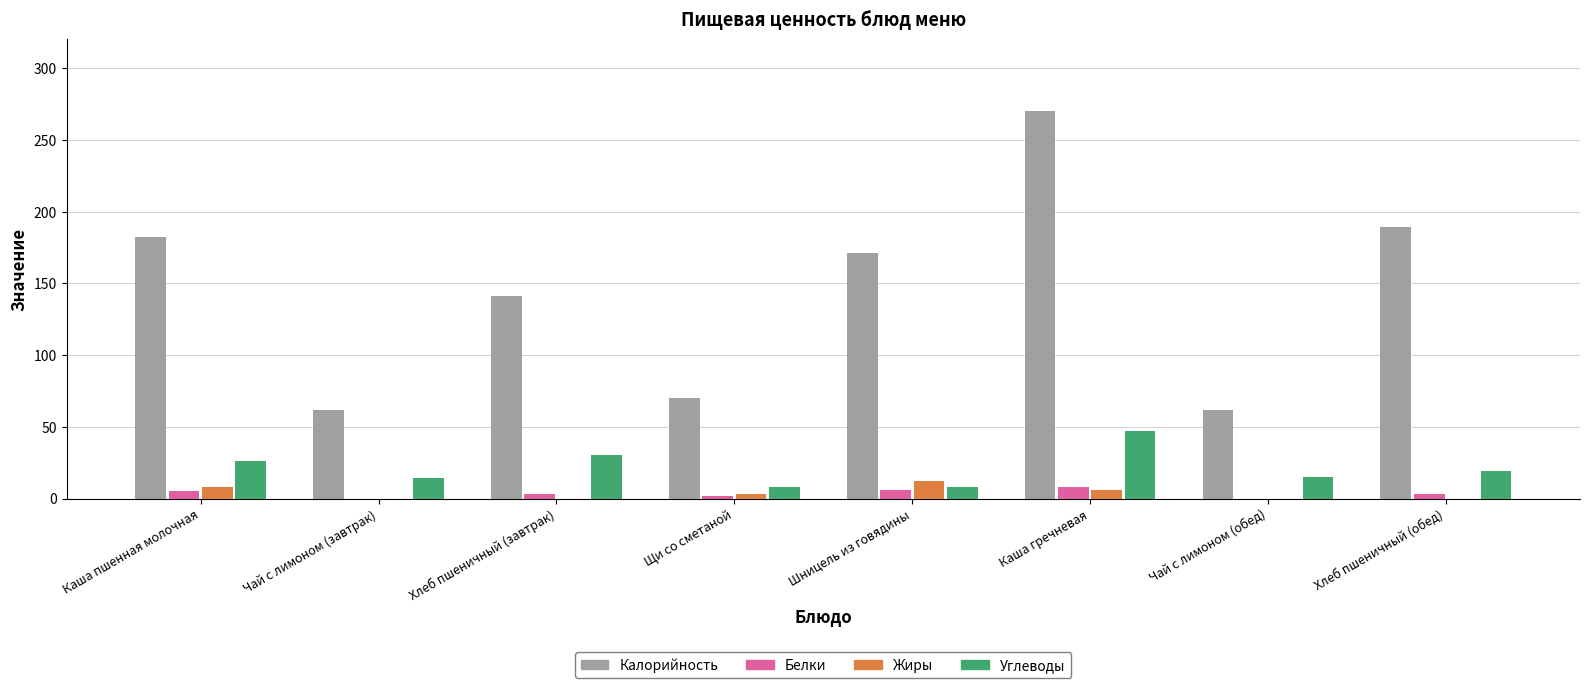

What is the sum of all Белки values?

27